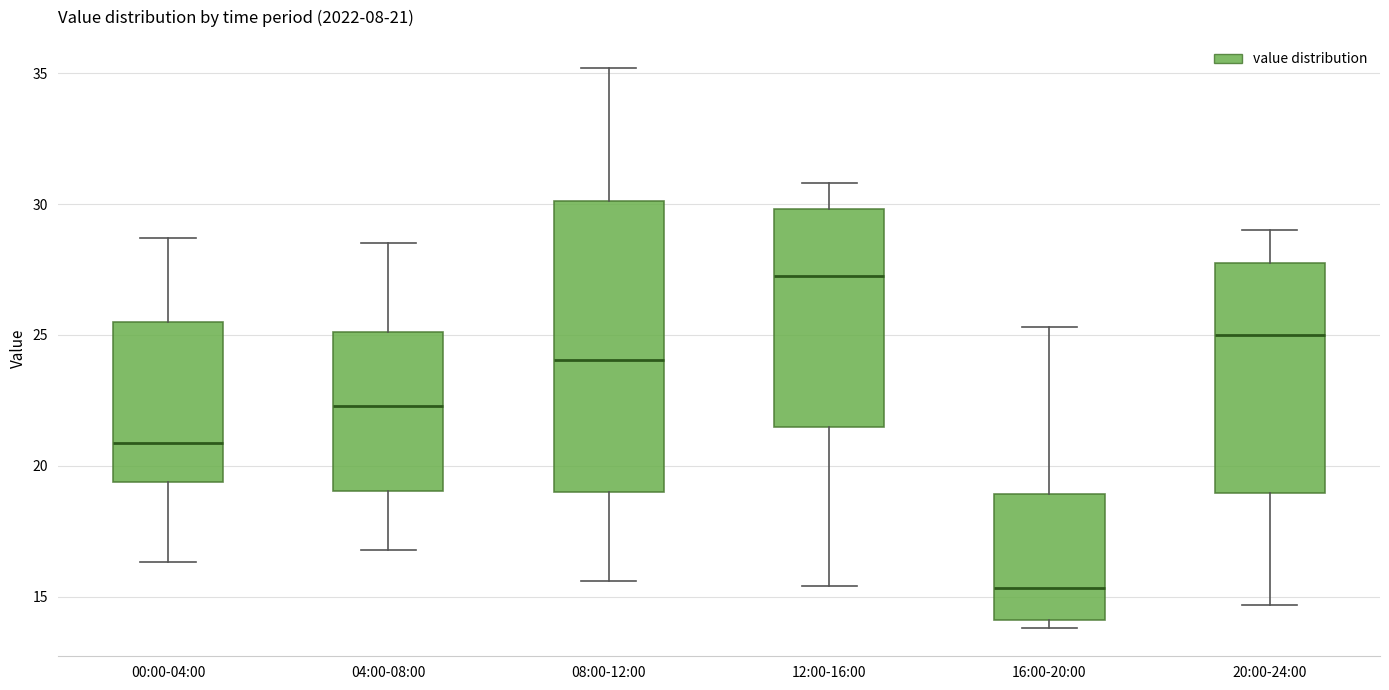

Which box's median line is the highest?

12:00-16:00